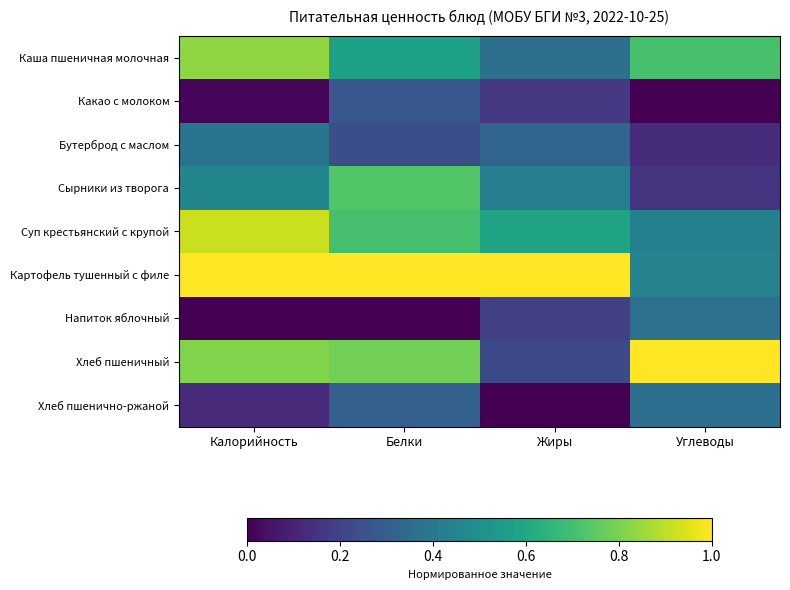

What is the spread (max minus min) of values at Жиры?

1.0